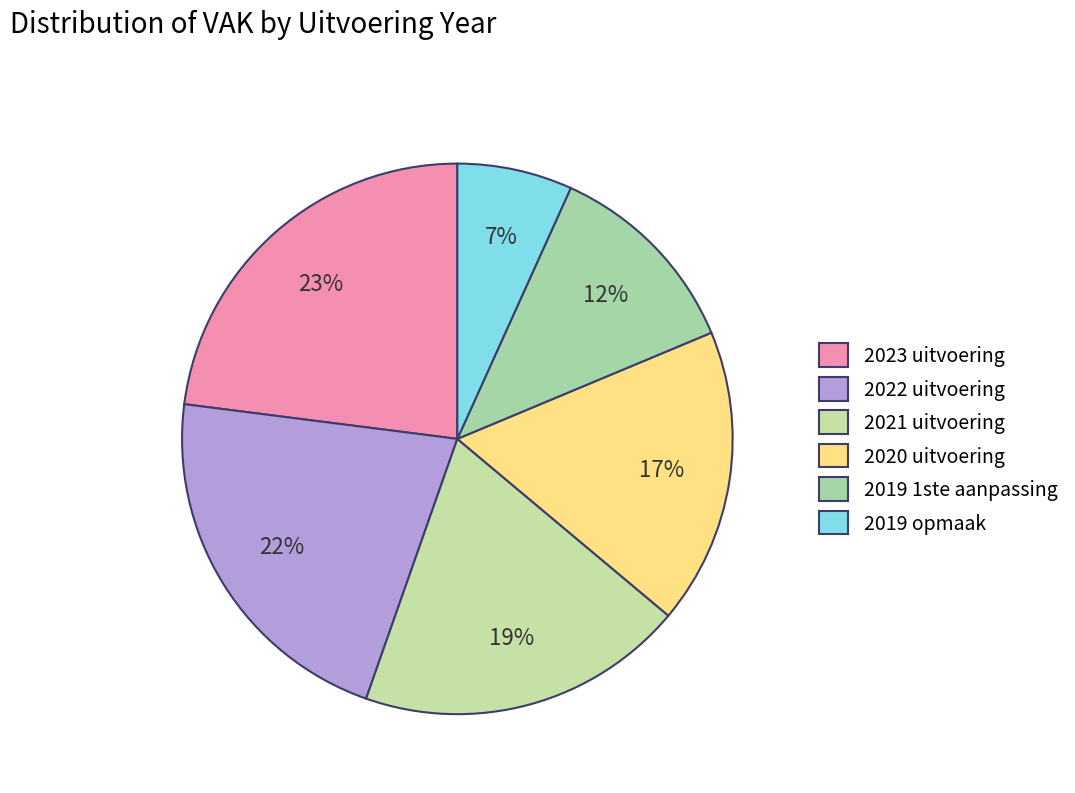

Which has a higher value, 2022 uitvoering or 2023 uitvoering?

2023 uitvoering